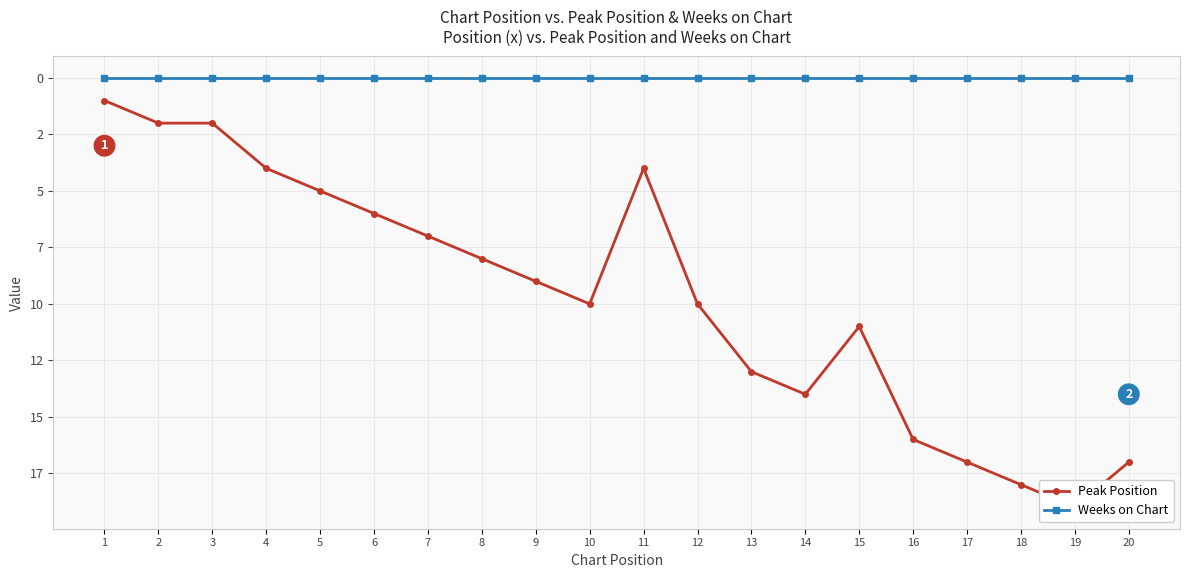

Is it true that Weeks on Chart equals 0 at 6?

True